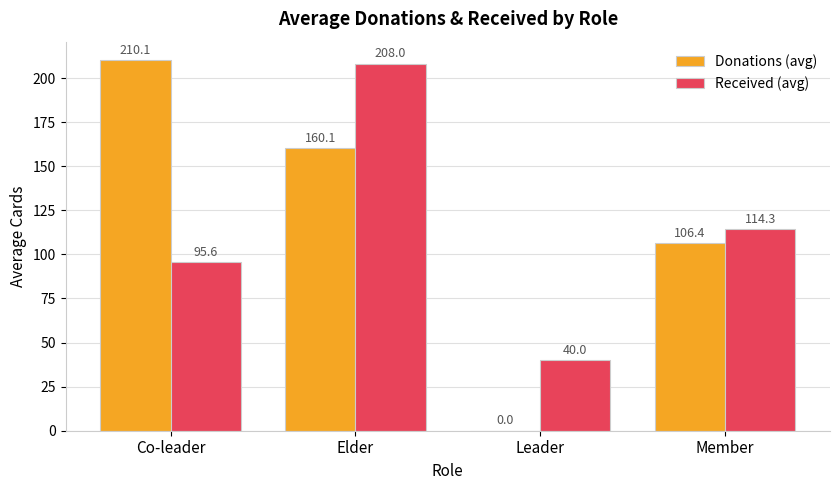

What is the total value across all series at Leader?

40.0